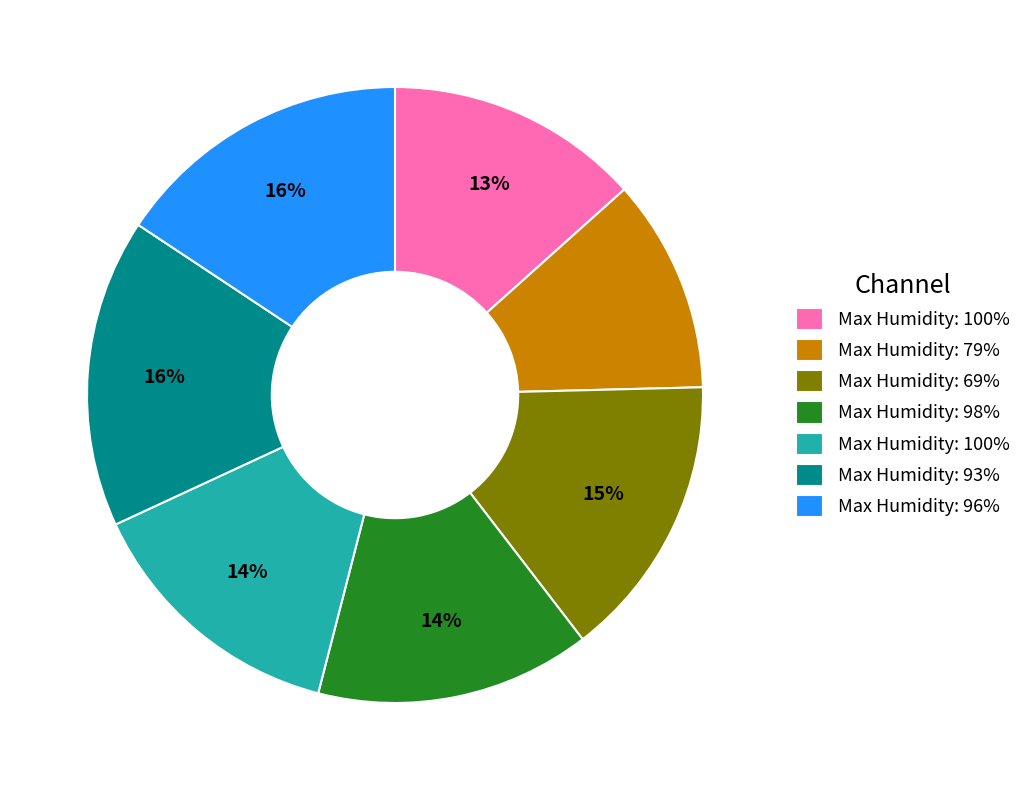

Is there any slice that represents more than half of the pie?

No